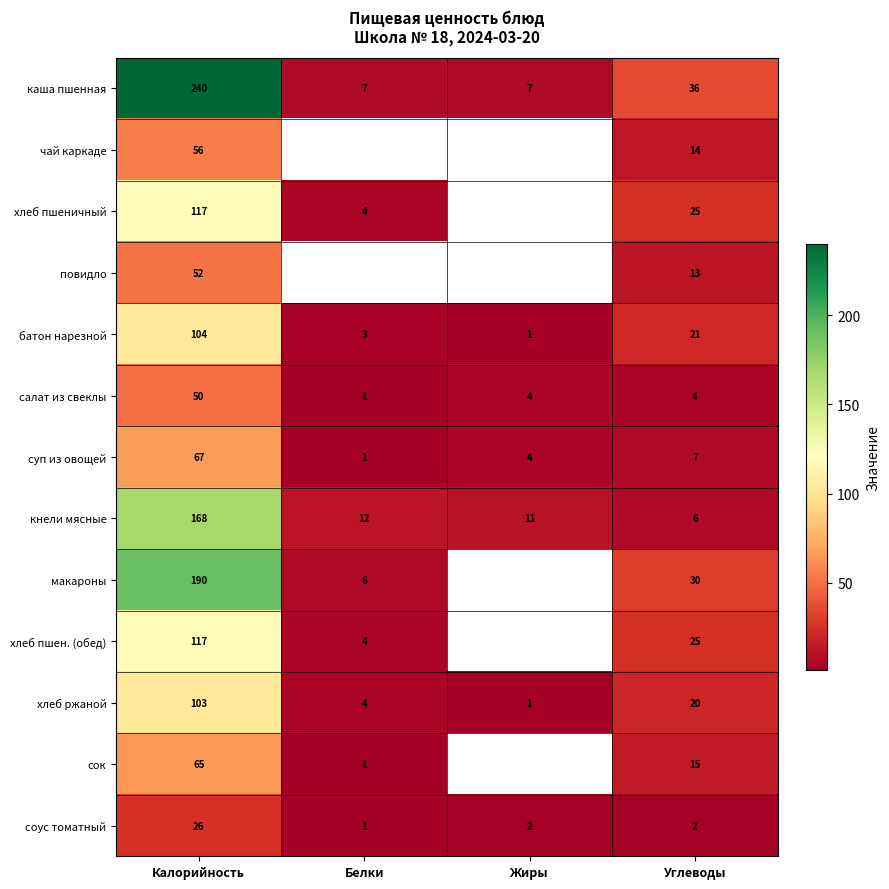

List the labels in order of хлеб ржаной value, largest first.

Калорийность, Углеводы, Белки, Жиры